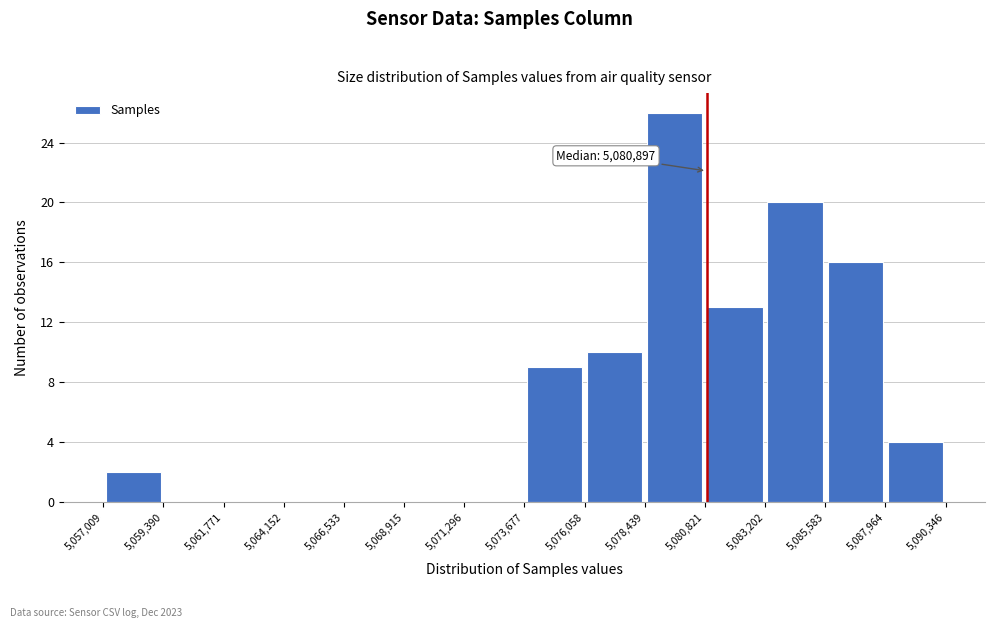

Which range on the x-axis has the tallest bar?

5,078,439 to 5,080,821